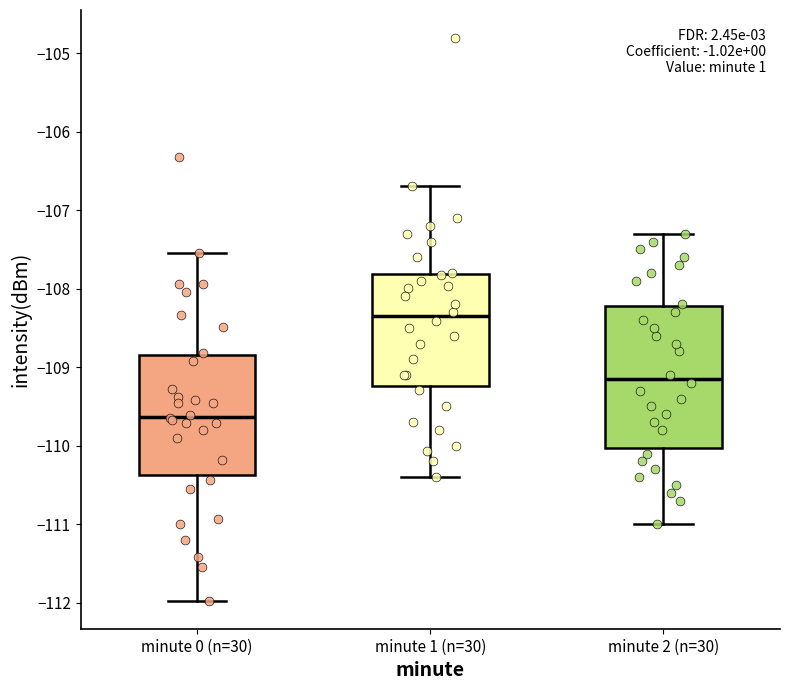

Reading left to right, transcribe this box plot: for each box, give where its median line is, the range the box spans, and where its two whiskers end, as read against the y-axis. The values are not printed on the chart, so give them approximately, as read against the axis.

minute 0 (n=30): median -109.6, box -110.4 to -108.8, whiskers -112.0 to -107.5
minute 1 (n=30): median -108.4, box -109.2 to -107.8, whiskers -110.4 to -106.7
minute 2 (n=30): median -109.1, box -110.0 to -108.2, whiskers -111.0 to -107.3